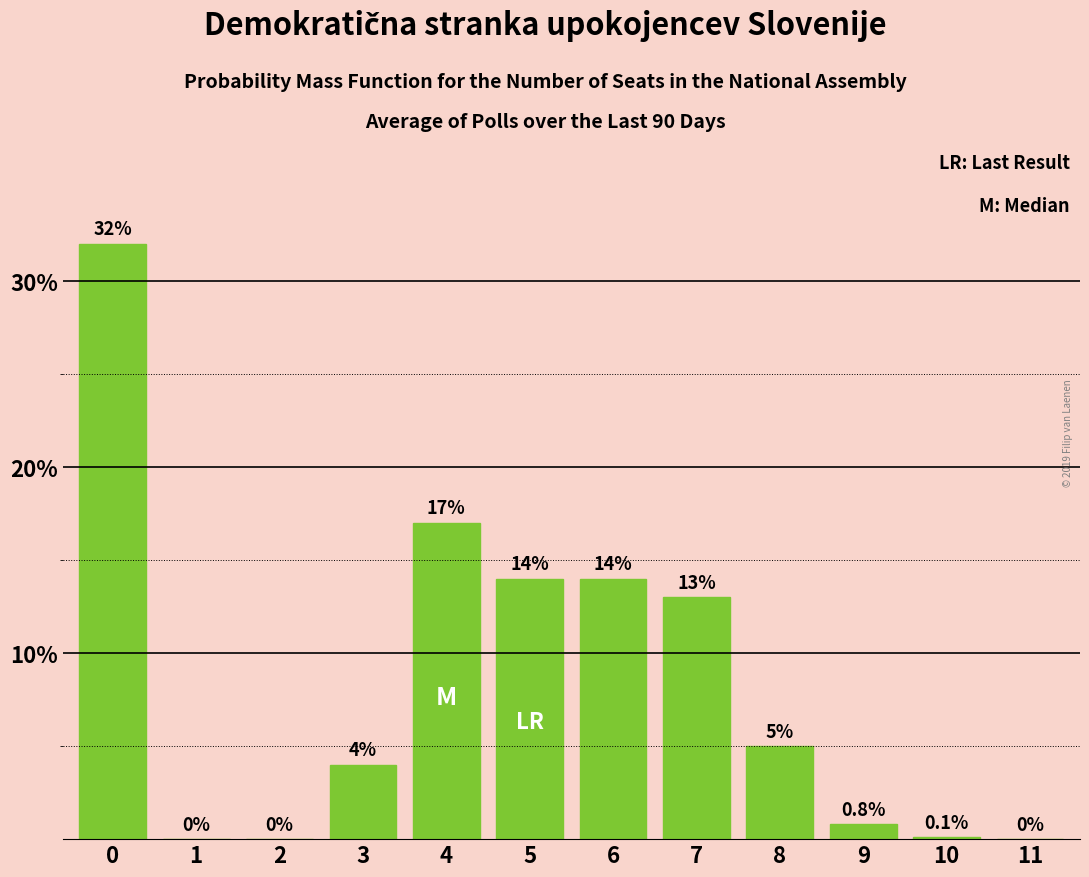

Reading left to right, what are all the values shown in this chart?

0=32.0	1=0.0	2=0.0	3=4.0	4=17.0	5=14.0	6=14.0	7=13.0	8=5.0	9=0.8	10=0.1	11=0.0